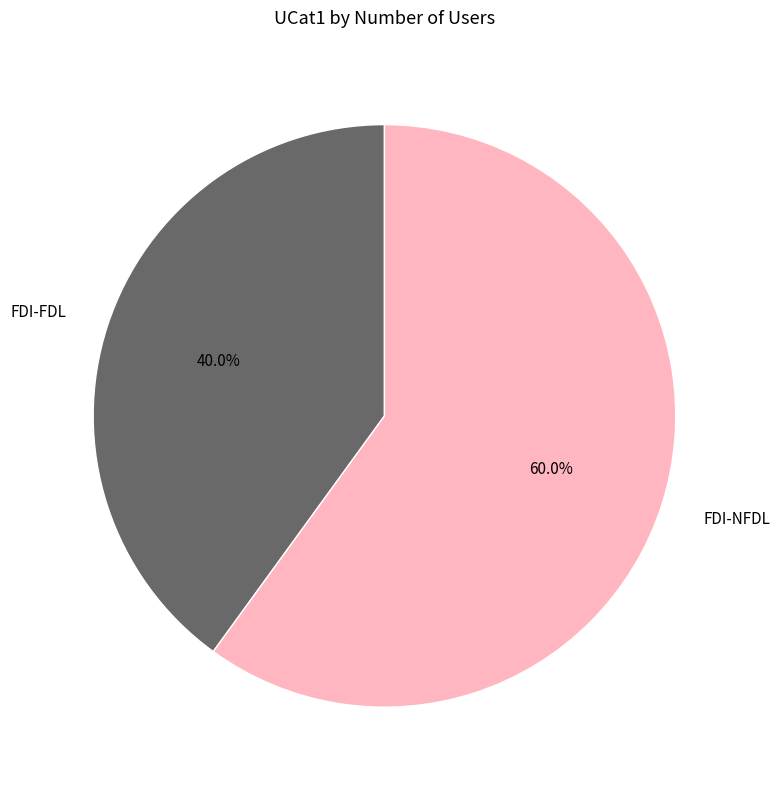

Which slice is the smallest?

FDI-FDL